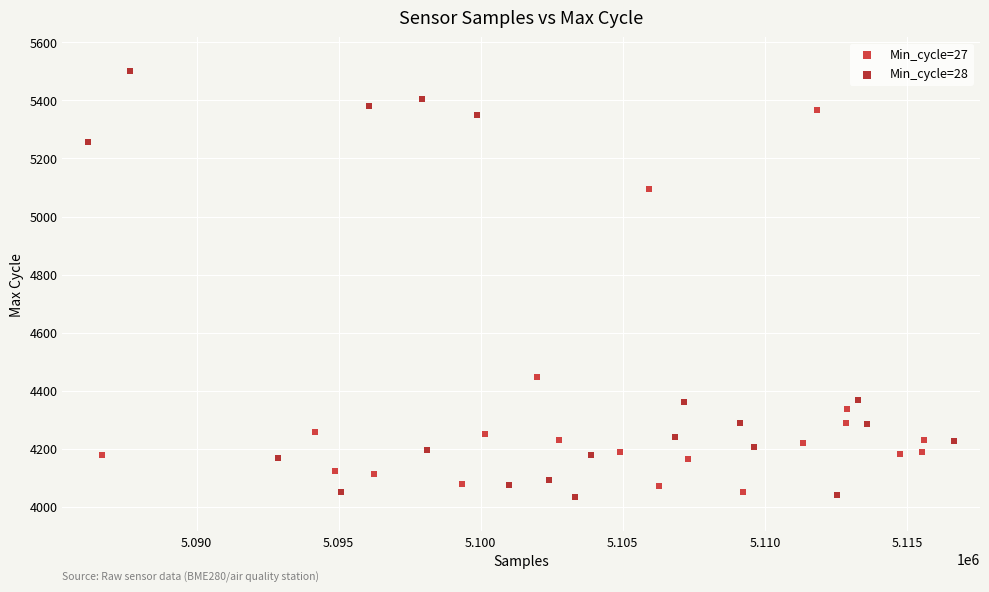

Which series reaches the maximum Y coordinate?

Min_cycle=28